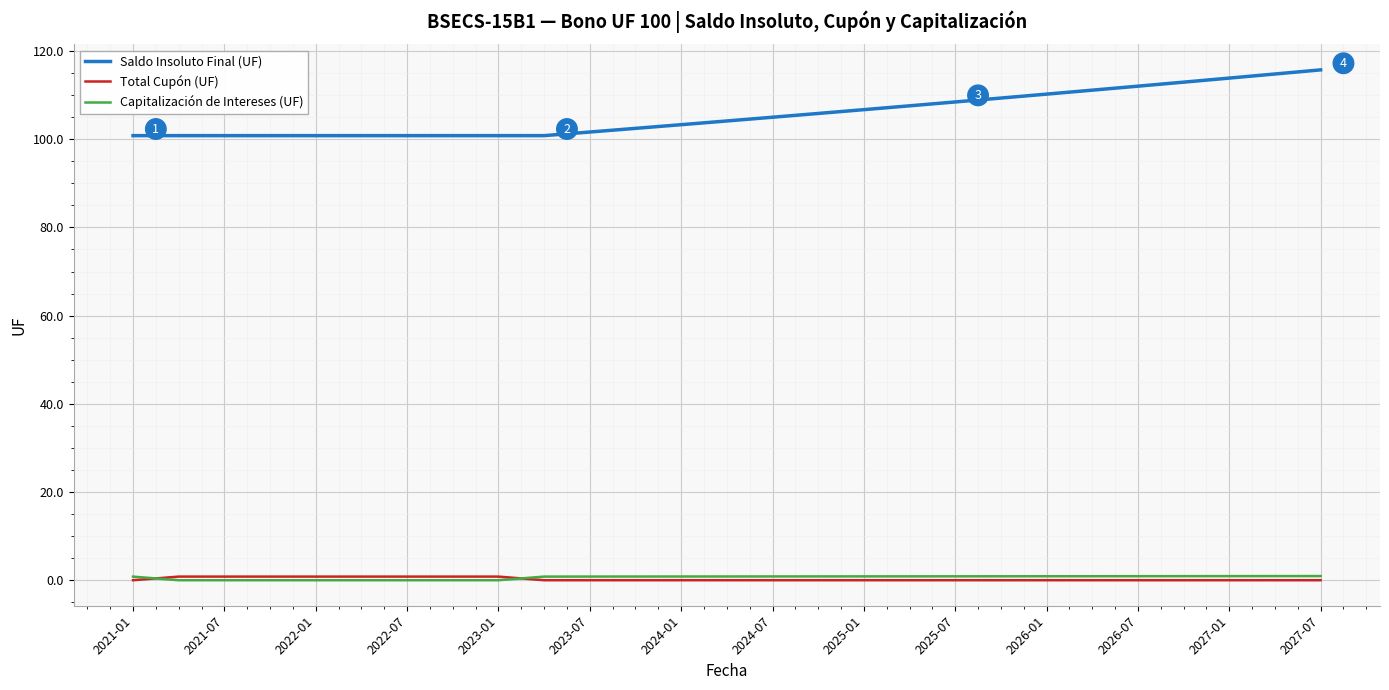

True or false: Saldo Insoluto Final (UF) and Capitalización de Intereses (UF) cross at least once.

False